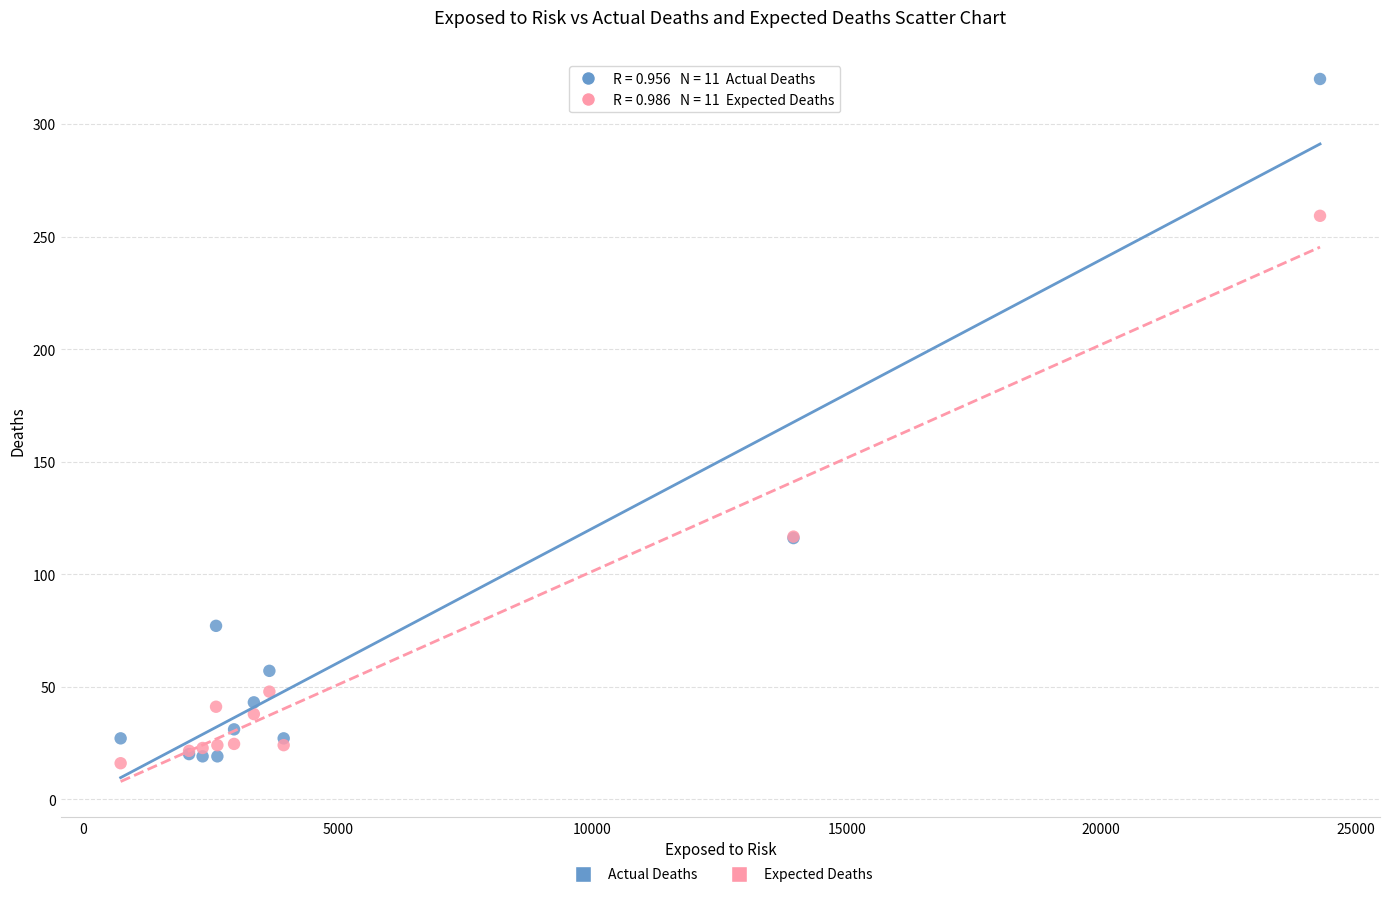

What are all the series names shown in the legend?

Actual Deaths, Expected Deaths